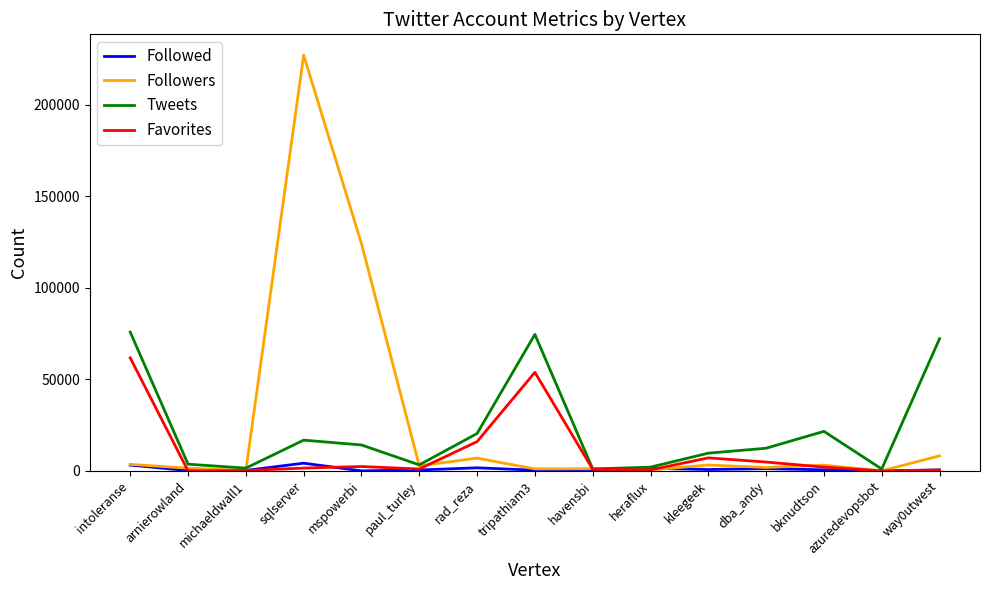

List the series in order of their peak value, highest first.

Followers, Tweets, Favorites, Followed